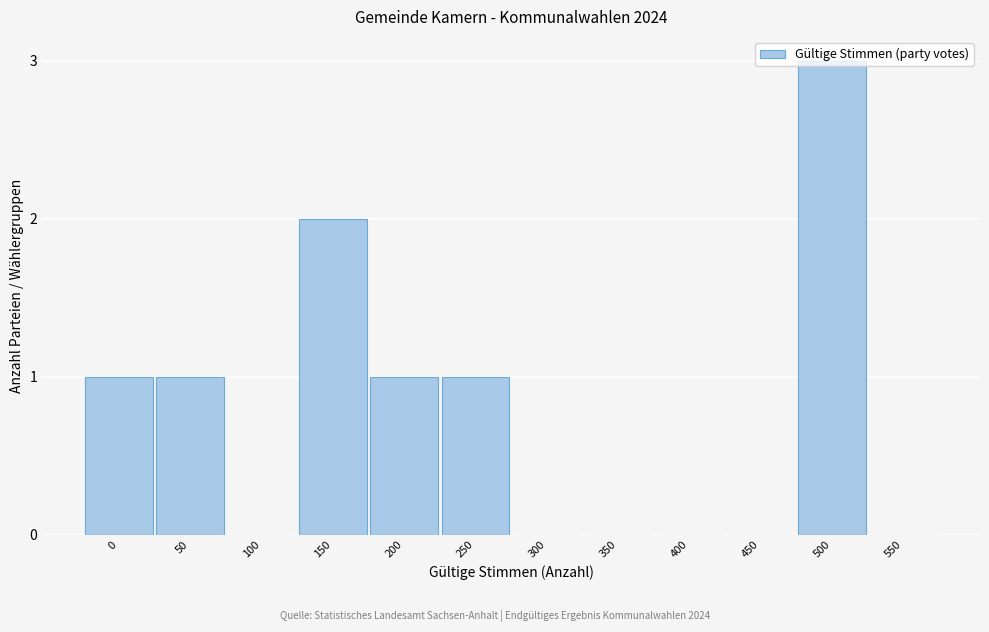

What is the sum of all values?

9